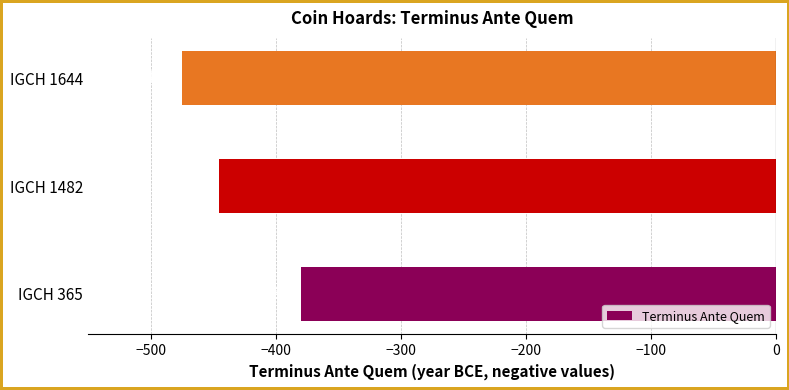

Count the values in the range -475 to -380.

3